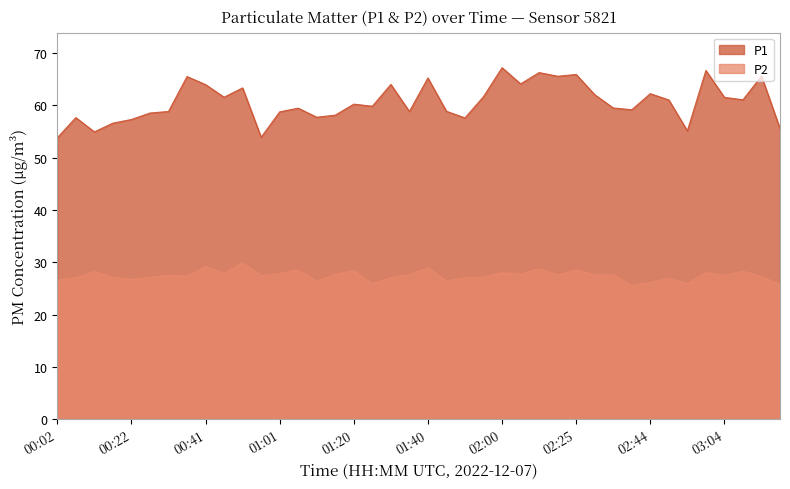

Count the number of categories in the chart.

40